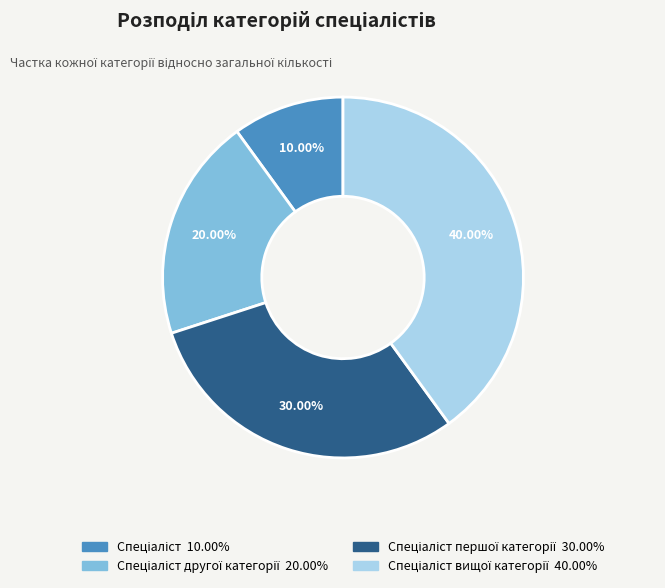

Is there a majority slice in this chart?

No